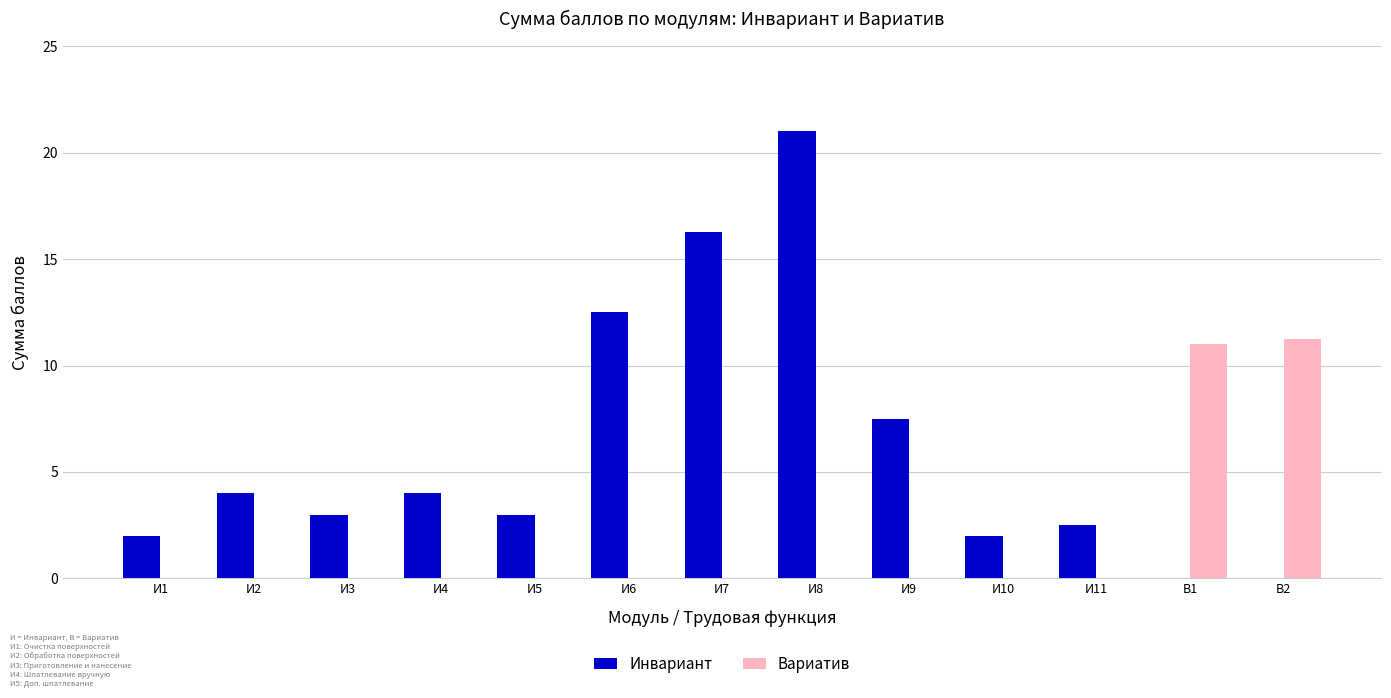

Are the bars grouped side by side (vs. stacked)?

Yes